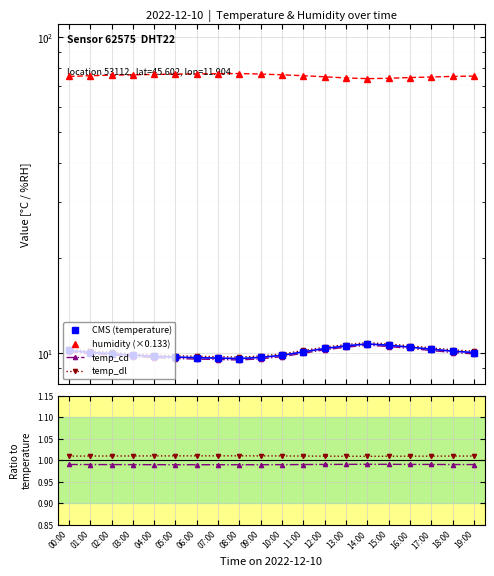

Reading left to right, what are all the values shown in this chart?

CMS (temperature): 00:00=10.2	01:00=10.1	02:00=10.0	03:00=9.8	04:00=9.8	05:00=9.7	06:00=9.7	07:00=9.7	08:00=9.6	09:00=9.7	10:00=9.8	11:00=10.1	12:00=10.3	13:00=10.6	14:00=10.7	15:00=10.6	16:00=10.4	17:00=10.3	18:00=10.2	19:00=10.1
humidity (×0.133): 00:00=75.1	01:00=75.5	02:00=75.8	03:00=76.0	04:00=76.2	05:00=76.4	06:00=76.5	07:00=76.6	08:00=76.7	09:00=76.4	10:00=76.0	11:00=75.5	12:00=74.9	13:00=74.3	14:00=73.9	15:00=74.1	16:00=74.5	17:00=74.8	18:00=75.1	19:00=75.3
temp_cd: 00:00=10.1	01:00=9.9	02:00=9.9	03:00=9.8	04:00=9.7	05:00=9.6	06:00=9.6	07:00=9.6	08:00=9.5	09:00=9.6	10:00=9.8	11:00=10.0	12:00=10.2	13:00=10.4	14:00=10.6	15:00=10.5	16:00=10.3	17:00=10.2	18:00=10.1	19:00=9.9
temp_dl: 00:00=10.3	01:00=10.2	02:00=10.1	03:00=9.9	04:00=9.9	05:00=9.8	06:00=9.8	07:00=9.8	08:00=9.7	09:00=9.8	10:00=9.9	11:00=10.2	12:00=10.4	13:00=10.7	14:00=10.8	15:00=10.7	16:00=10.6	17:00=10.4	18:00=10.2	19:00=10.2
temp_cd / temp: 00:00=1.0	01:00=1.0	02:00=1.0	03:00=1.0	04:00=1.0	05:00=1.0	06:00=1.0	07:00=1.0	08:00=1.0	09:00=1.0	10:00=1.0	11:00=1.0	12:00=1.0	13:00=1.0	14:00=1.0	15:00=1.0	16:00=1.0	17:00=1.0	18:00=1.0	19:00=1.0
temp_dl / temp: 00:00=1.0	01:00=1.0	02:00=1.0	03:00=1.0	04:00=1.0	05:00=1.0	06:00=1.0	07:00=1.0	08:00=1.0	09:00=1.0	10:00=1.0	11:00=1.0	12:00=1.0	13:00=1.0	14:00=1.0	15:00=1.0	16:00=1.0	17:00=1.0	18:00=1.0	19:00=1.0